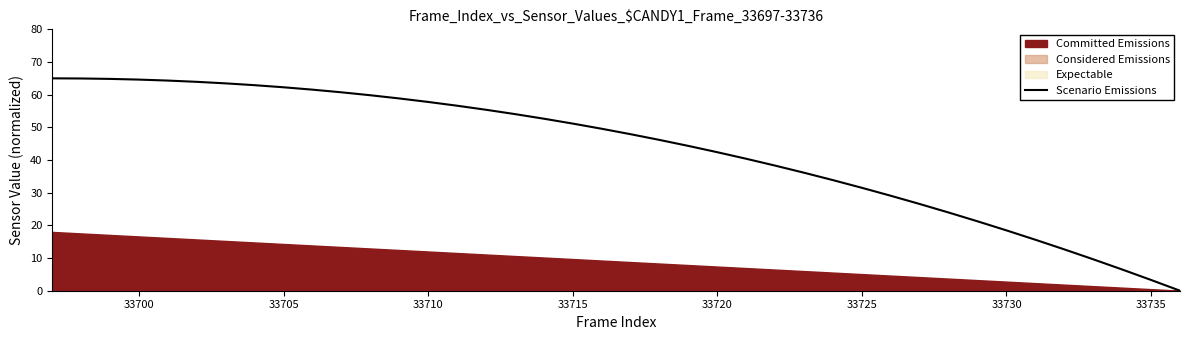

What is the maximum value for Scenario Emissions?

65.0